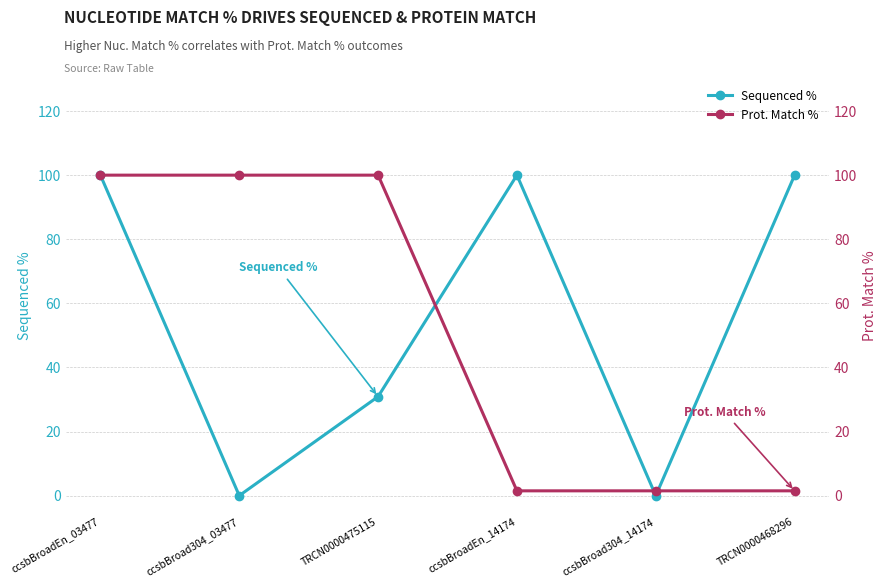

What is the difference between the second highest and second lowest values in the Sequenced % series?

100.0